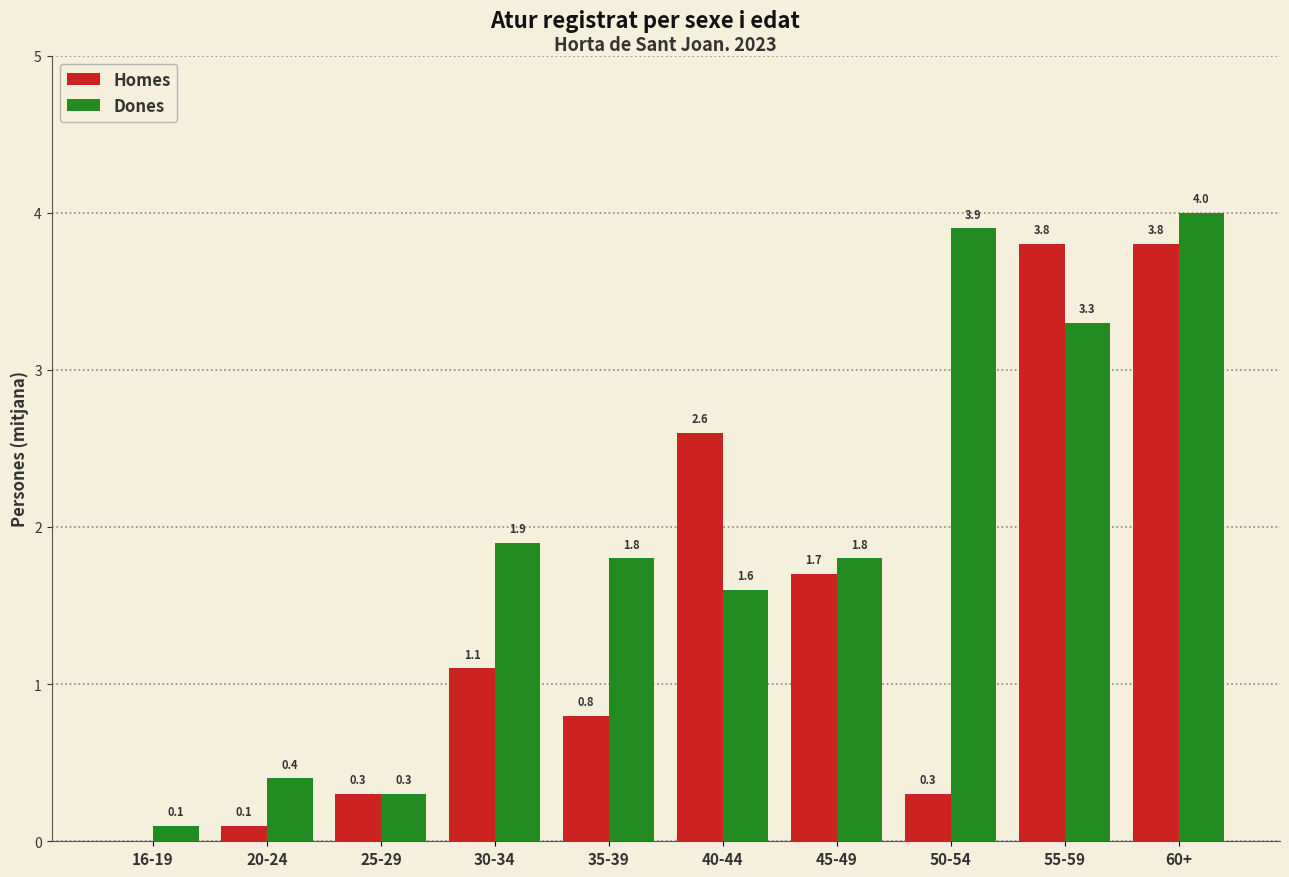

What is the maximum value for Homes?

3.8